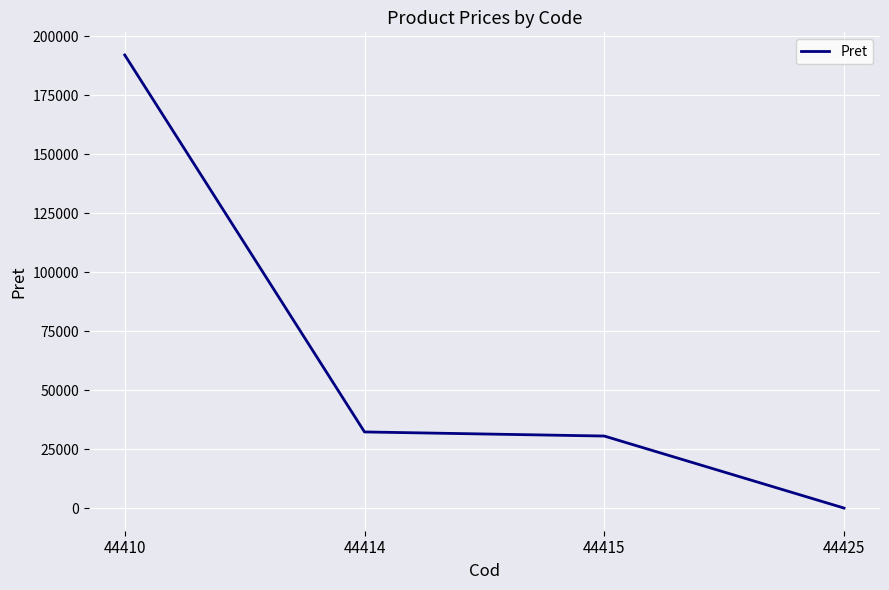

At which label is the value closest to 96028?

44414